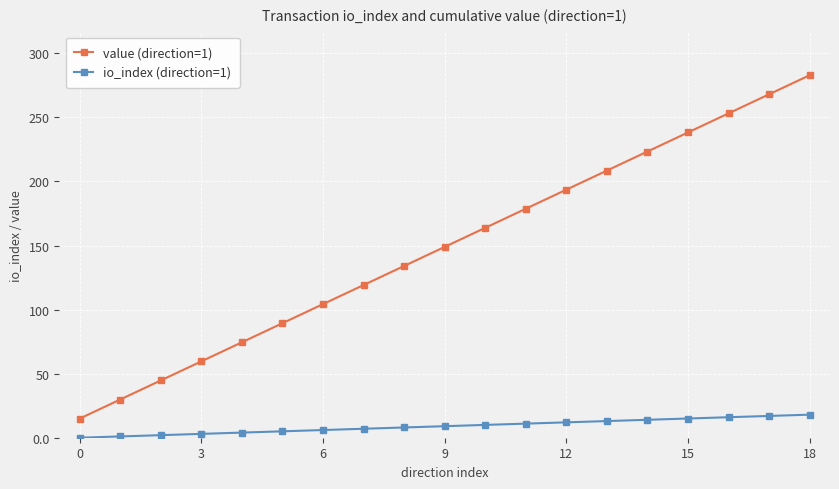

What is the difference between the maximum and minimum values in the value (direction=1) series?

268.1